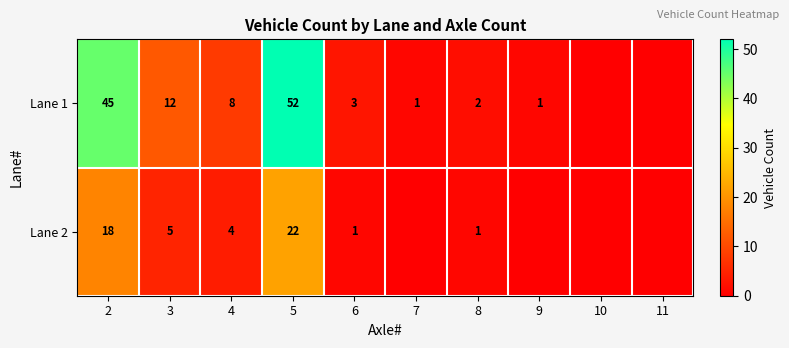

What is the sum of the Lane 1 values at 2 and 9?

46